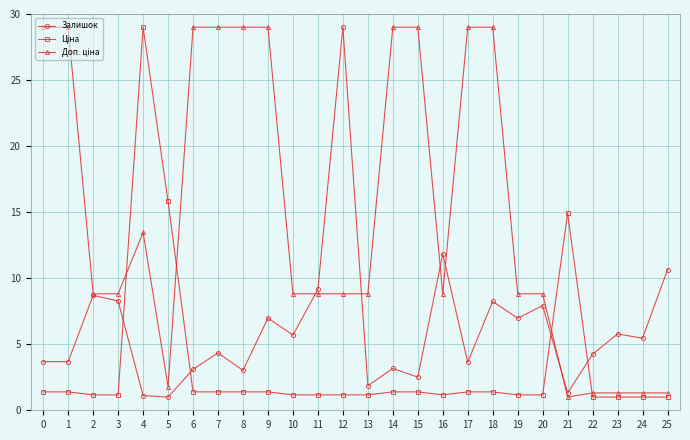

The value of Залишок at 18 is 12.7. True or false?

False